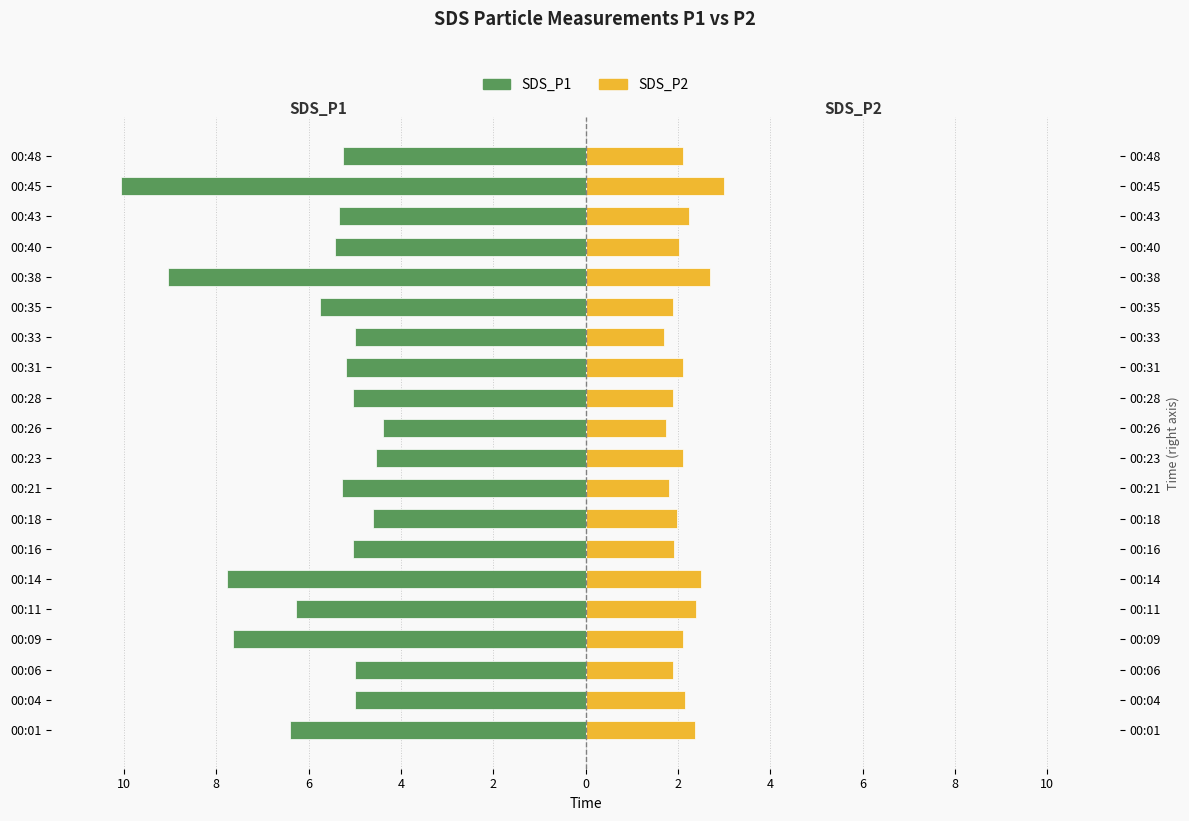

True or false: SDS_P1 has a value of -3.6 at 00:48.

False